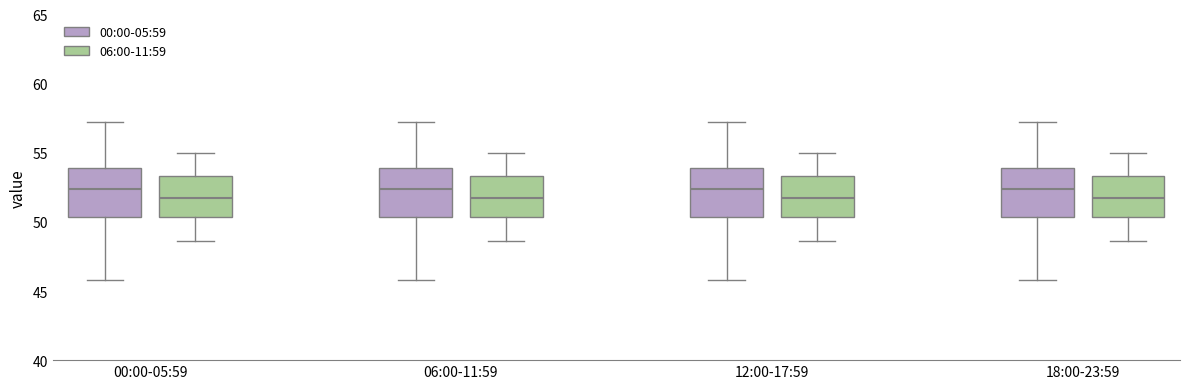

Reading left to right, read every box against the y-axis: the position of its median line, the range the box covers, and the ends of its whiskers. The values are not printed on the chart, so give them approximately, as read against the axis.

00:00-05:59 (00:00-05:59): median 52.5, box 50.5 to 54.0, whiskers 46.0 to 57.0
00:00-05:59 (06:00-11:59): median 52.0, box 50.5 to 53.5, whiskers 48.5 to 55.0
06:00-11:59 (00:00-05:59): median 52.5, box 50.5 to 54.0, whiskers 46.0 to 57.0
06:00-11:59 (06:00-11:59): median 52.0, box 50.5 to 53.5, whiskers 48.5 to 55.0
12:00-17:59 (00:00-05:59): median 52.5, box 50.5 to 54.0, whiskers 46.0 to 57.0
12:00-17:59 (06:00-11:59): median 52.0, box 50.5 to 53.5, whiskers 48.5 to 55.0
18:00-23:59 (00:00-05:59): median 52.5, box 50.5 to 54.0, whiskers 46.0 to 57.0
18:00-23:59 (06:00-11:59): median 52.0, box 50.5 to 53.5, whiskers 48.5 to 55.0